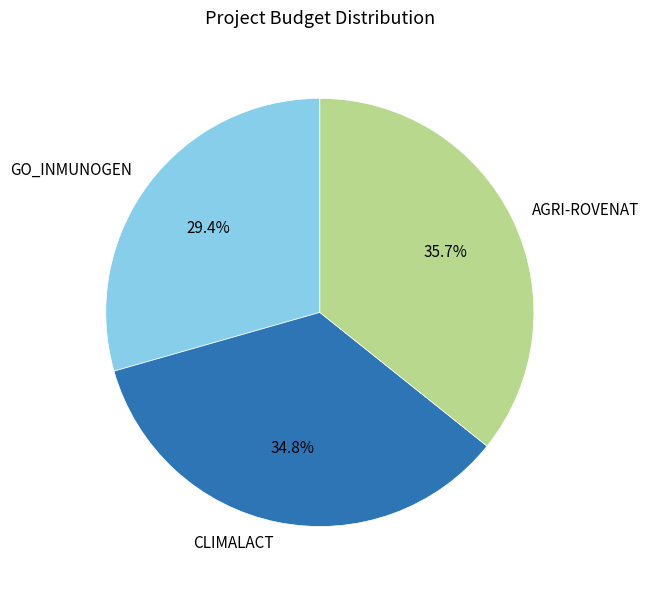

Combined, what portion of the pie is CLIMALACT and GO_INMUNOGEN?

64.3%